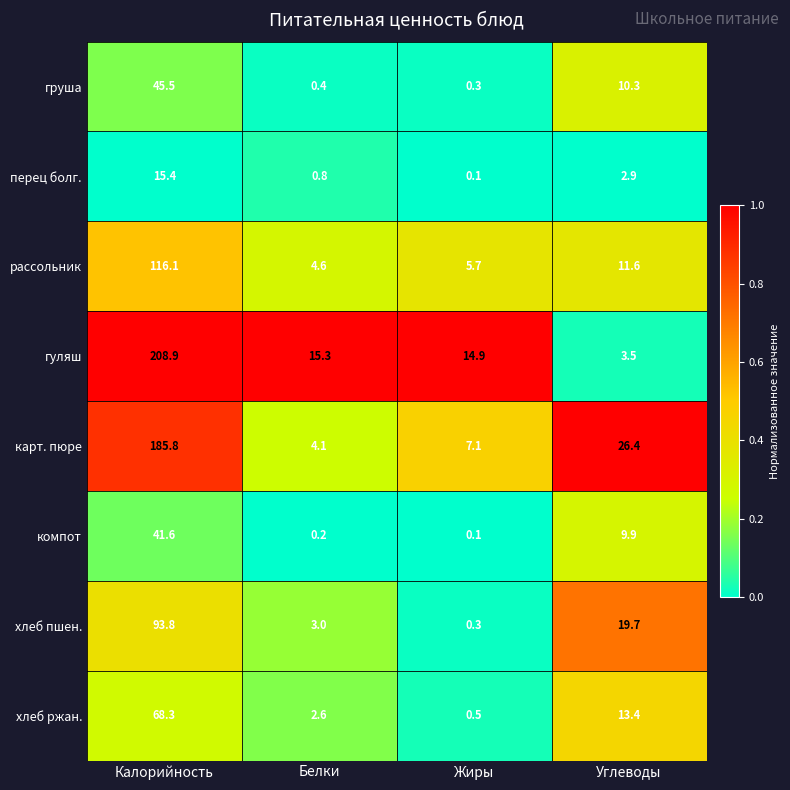

What is the greatest value displayed?

208.9